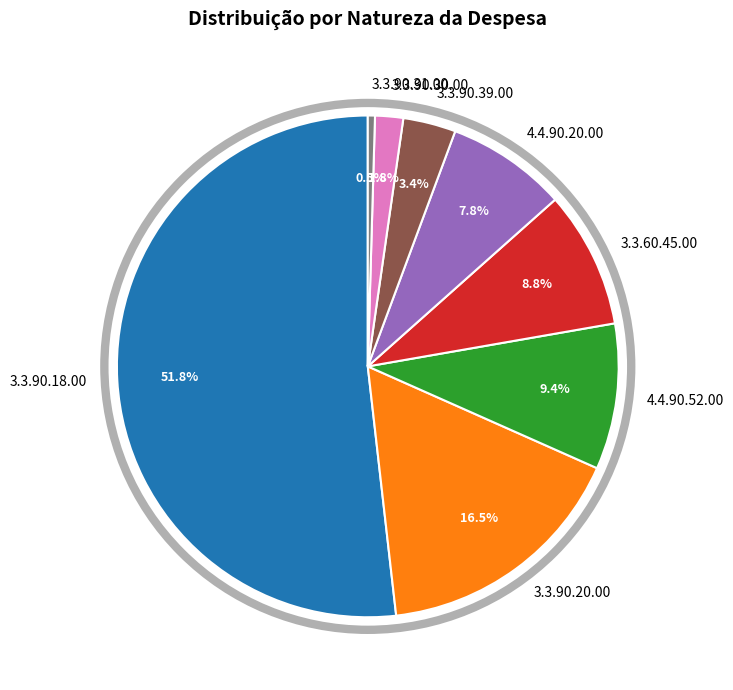

Is there any slice that represents more than half of the pie?

Yes